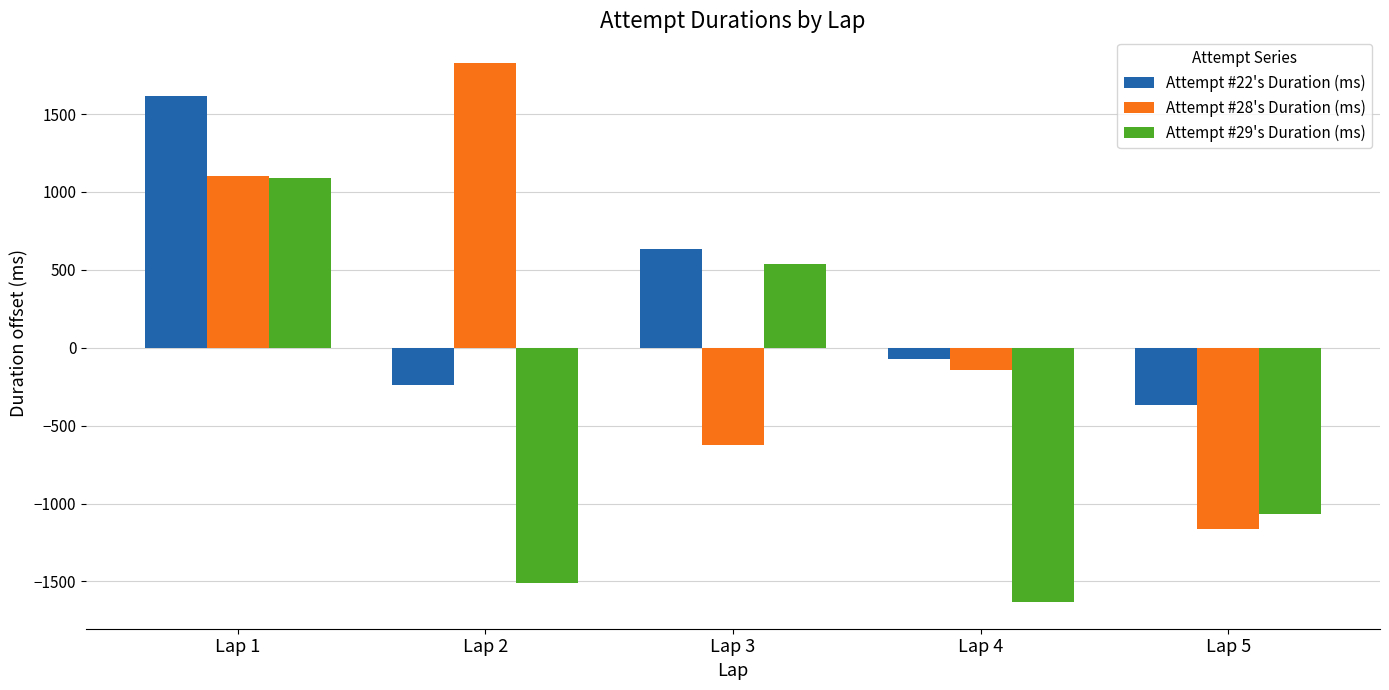

Is the value of Attempt #22's Duration (ms) at Lap 1 greater than the value of Attempt #29's Duration (ms) at Lap 1?

Yes